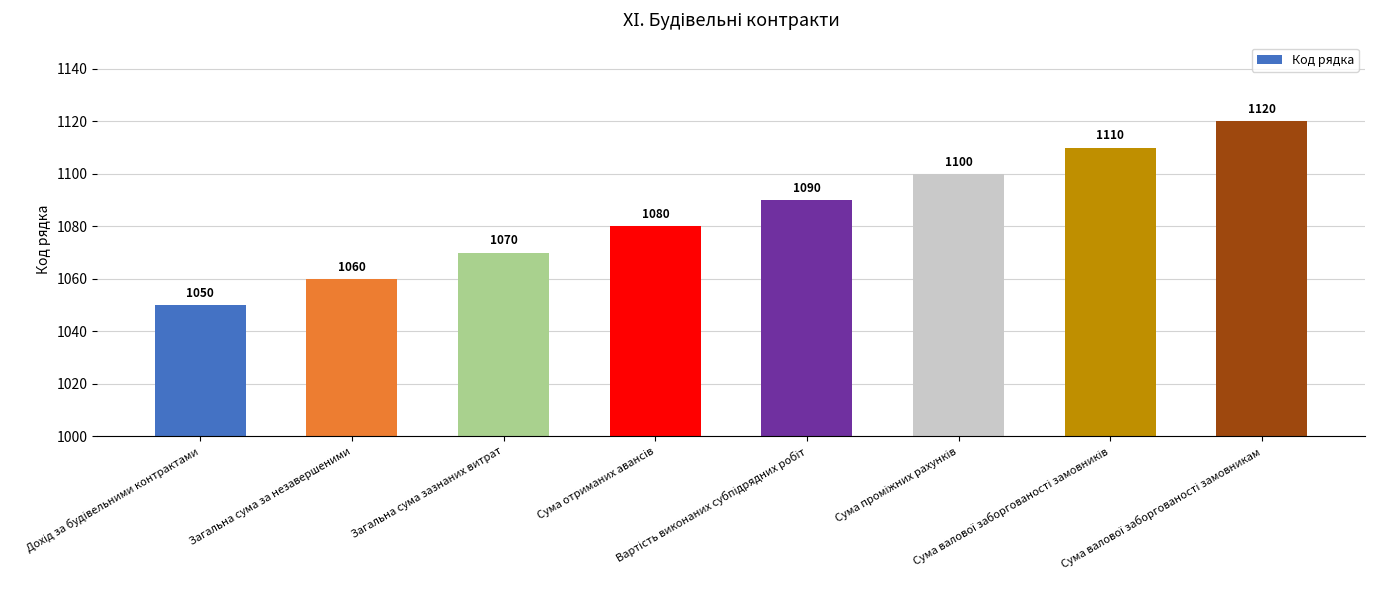

What is the greatest value displayed?

1120